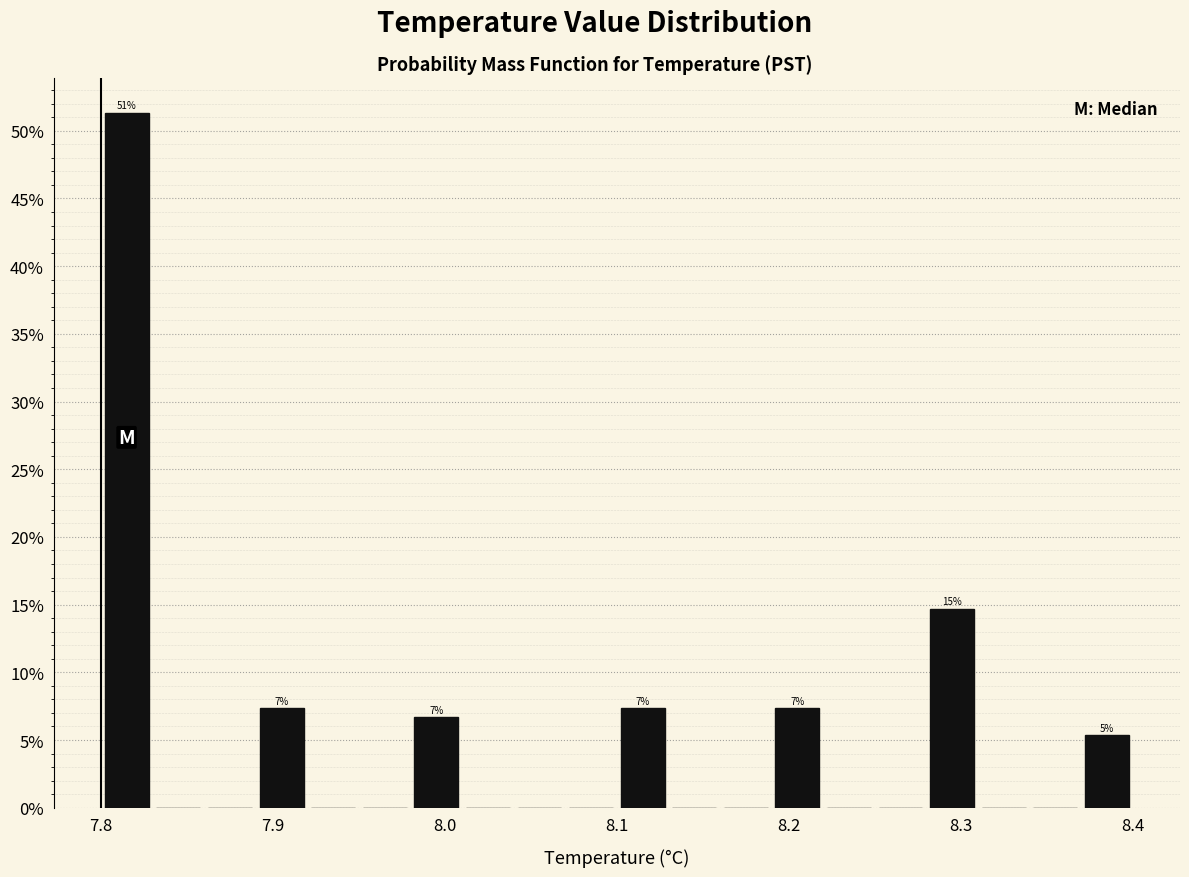

Around what value on the x-axis is the tallest bar? Give the approximate position of its centre, as read against the axis.

7.82